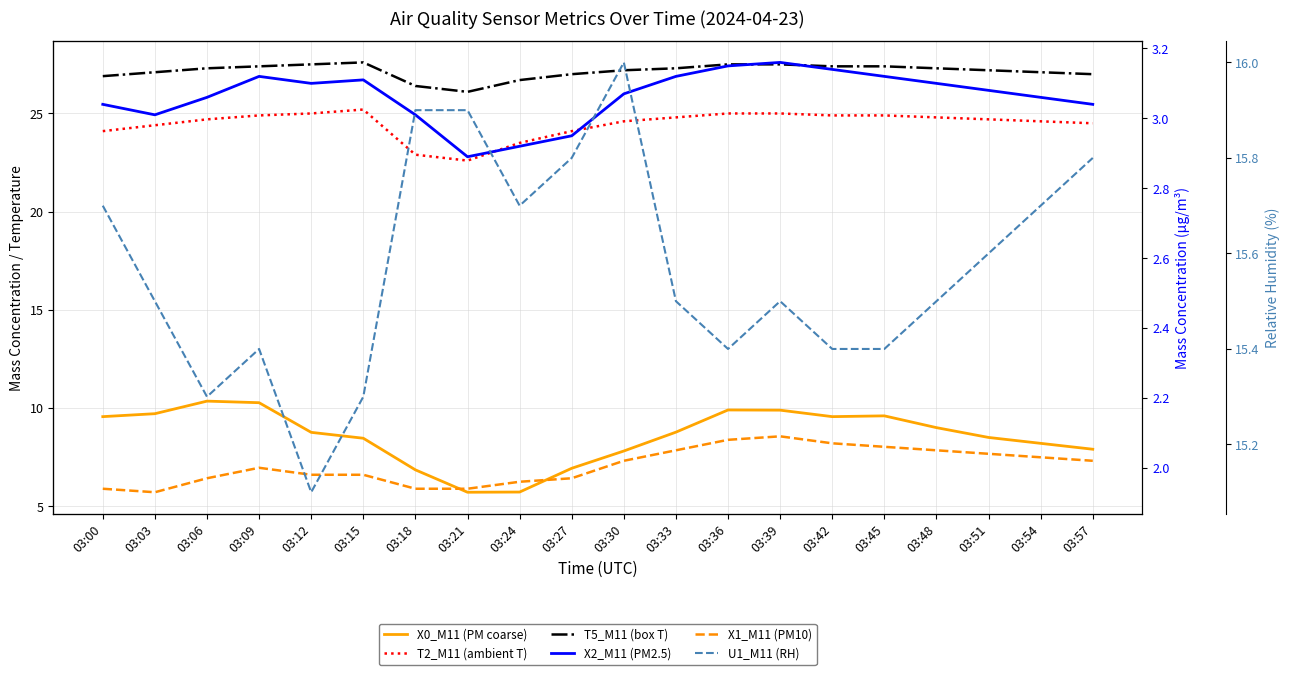

What is the greatest value displayed?

27.6